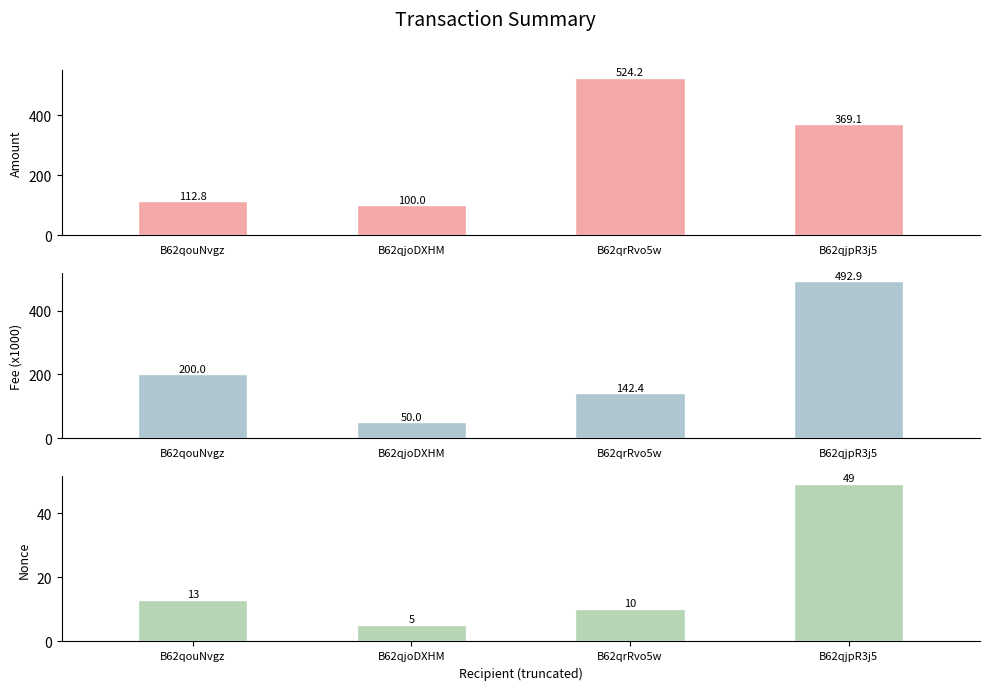

Which category has the highest value in the Nonce series?

B62qjpR3j5